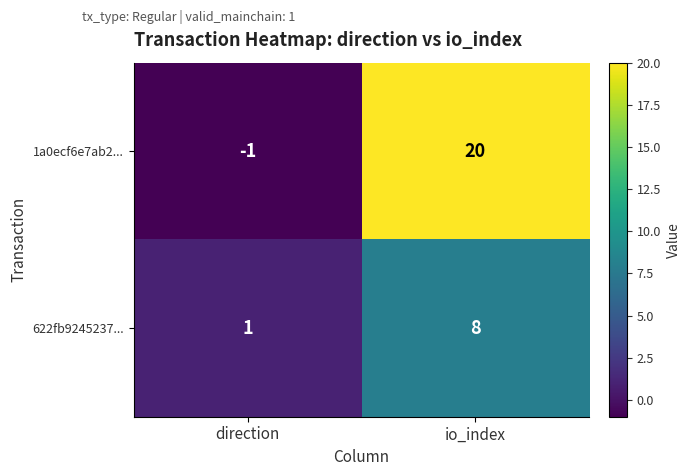

Rank the series by their maximum value, from lowest to highest.

622fb9245237..., 1a0ecf6e7ab2...